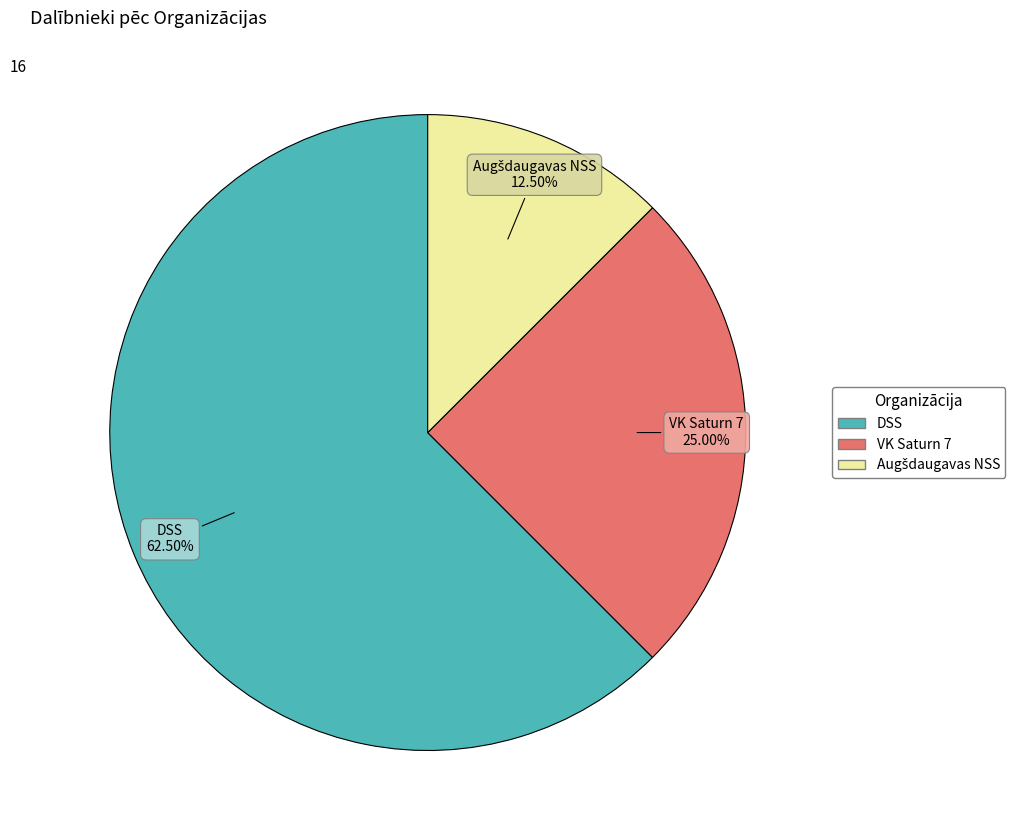

Which category has the biggest portion of the pie?

DSS